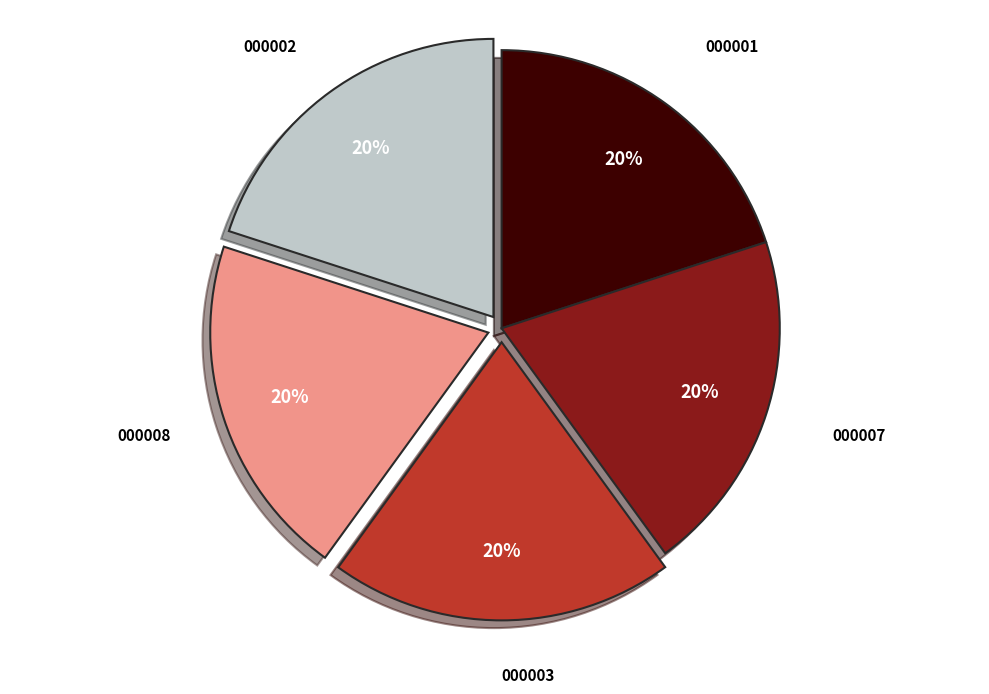

To the nearest percent, what is the average slice percentage?

20%